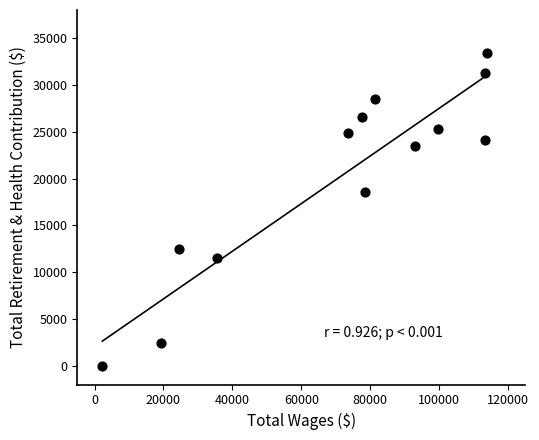

What Y value in the scatter plot is closest to 16690?

18532